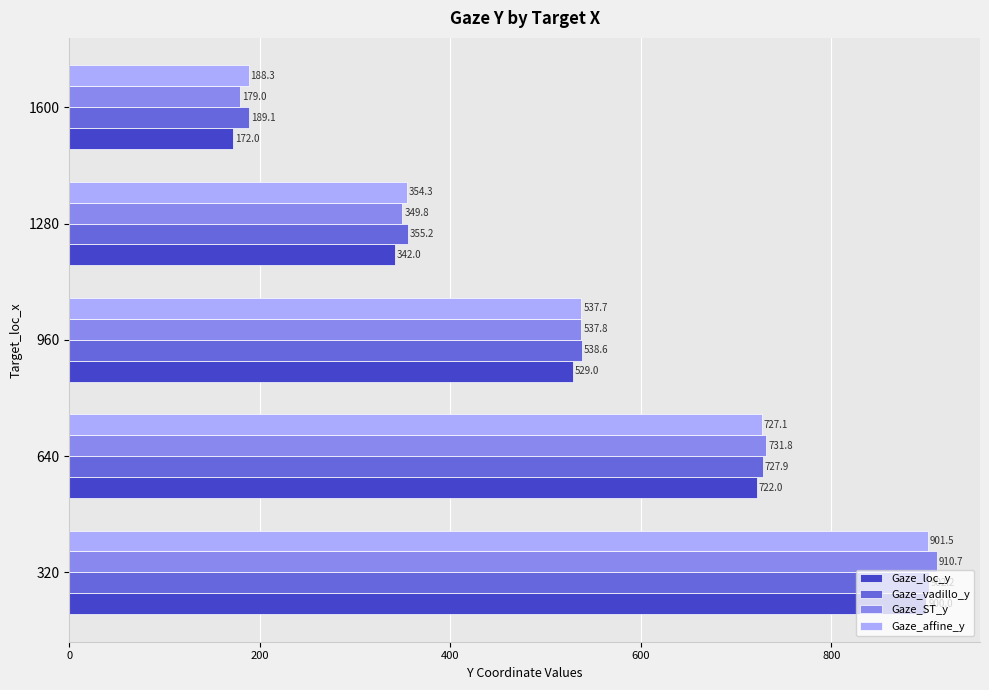

What are all the series names shown in the legend?

Gaze_loc_y, Gaze_vadillo_y, Gaze_ST_y, Gaze_affine_y